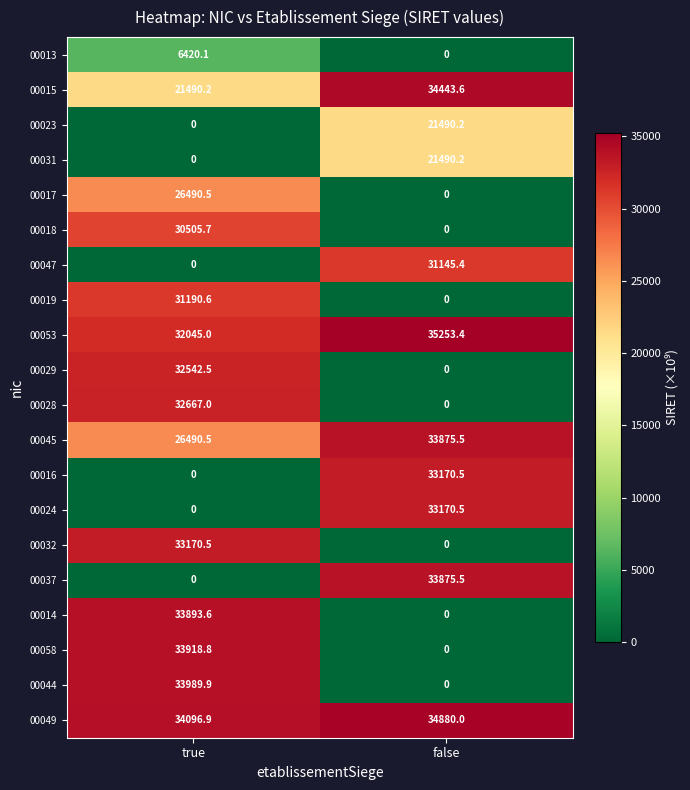

What is the minimum value for 00045?

26490.5